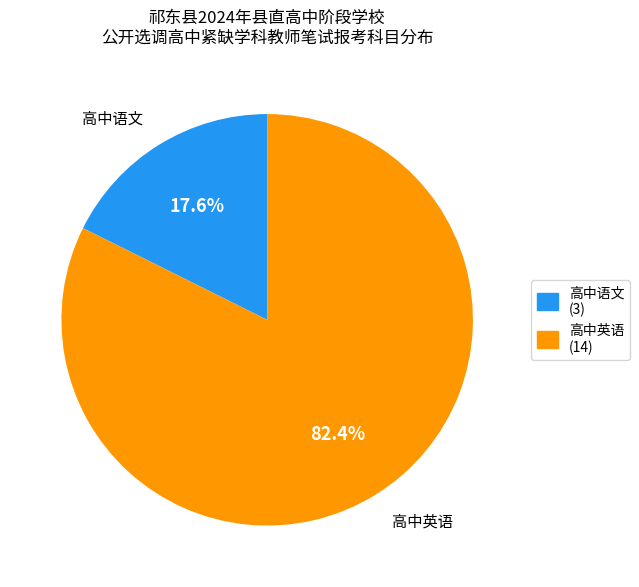

Between 高中语文 and 高中英语, which is larger?

高中英语